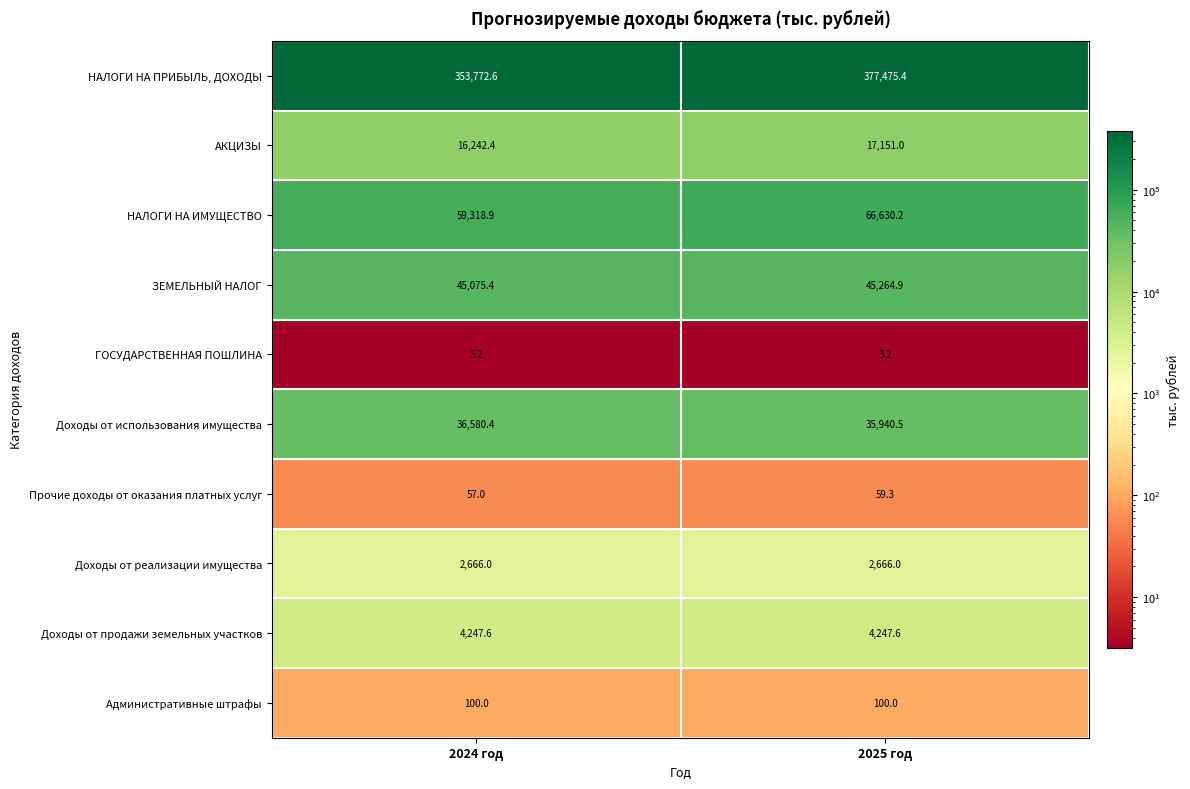

What is the total value across all series at 2024 год?

518063.5